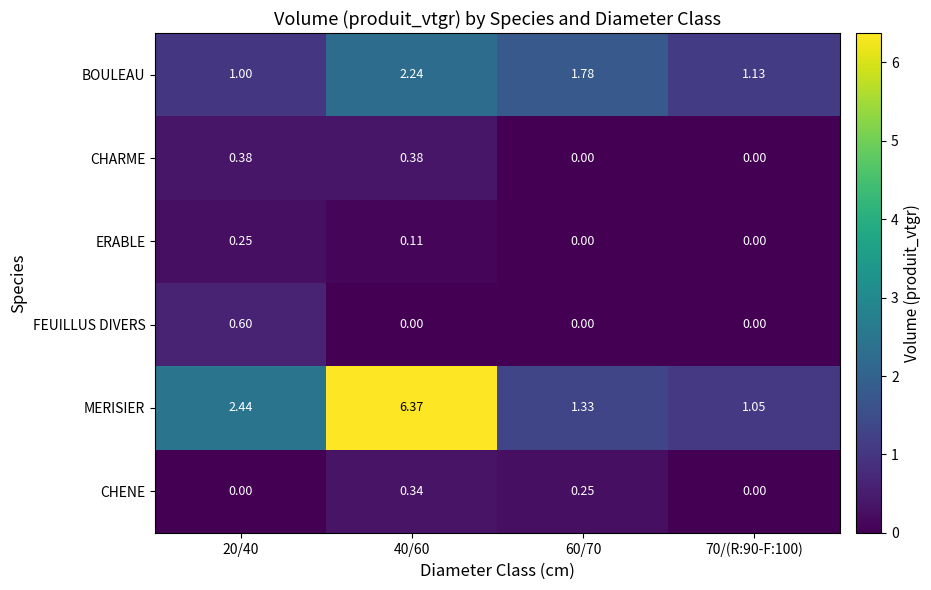

List the series in order of their peak value, highest first.

MERISIER, BOULEAU, FEUILLUS DIVERS, CHARME, CHENE, ERABLE